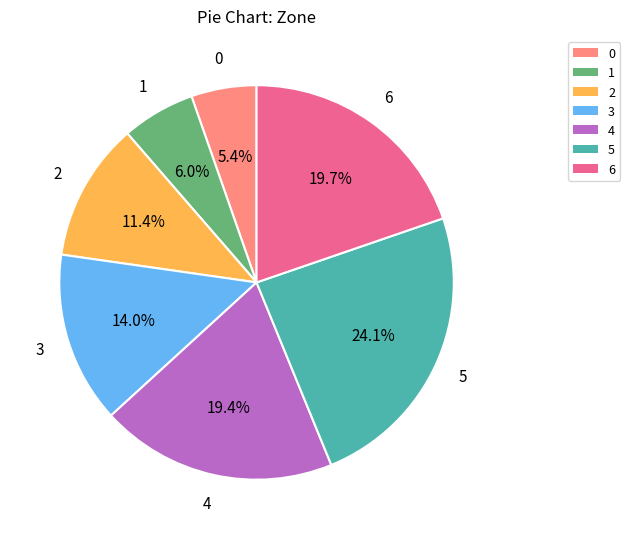

What percentage is the 5 slice, to the nearest percent?

24%